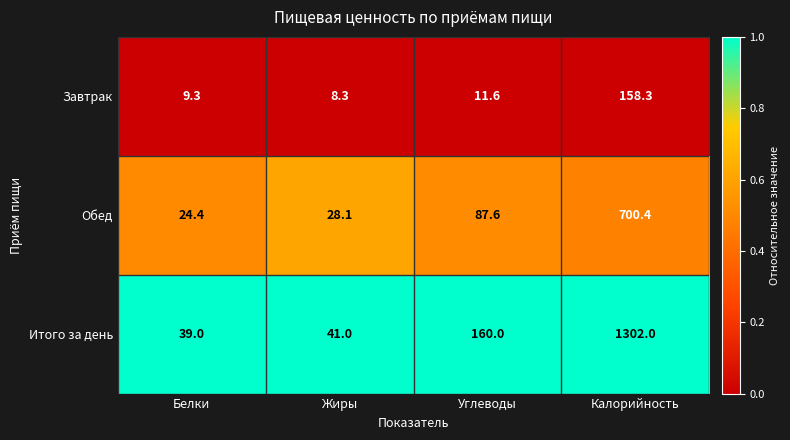

What is the total value across all series at Калорийность?

2160.7